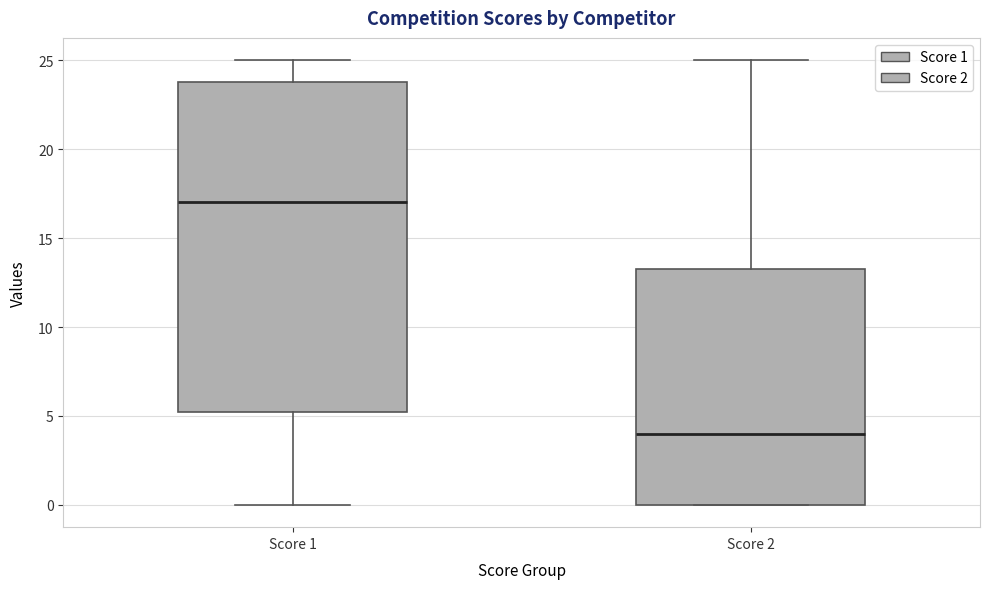

Reading left to right, read every box against the y-axis: the position of its median line, the range the box covers, and the ends of its whiskers. The values are not printed on the chart, so give them approximately, as read against the axis.

Score 1: median 17.0, box 5.5 to 24.0, whiskers 0.0 to 25.0
Score 2: median 4.0, box 0.0 to 13.5, whiskers 0.0 to 25.0